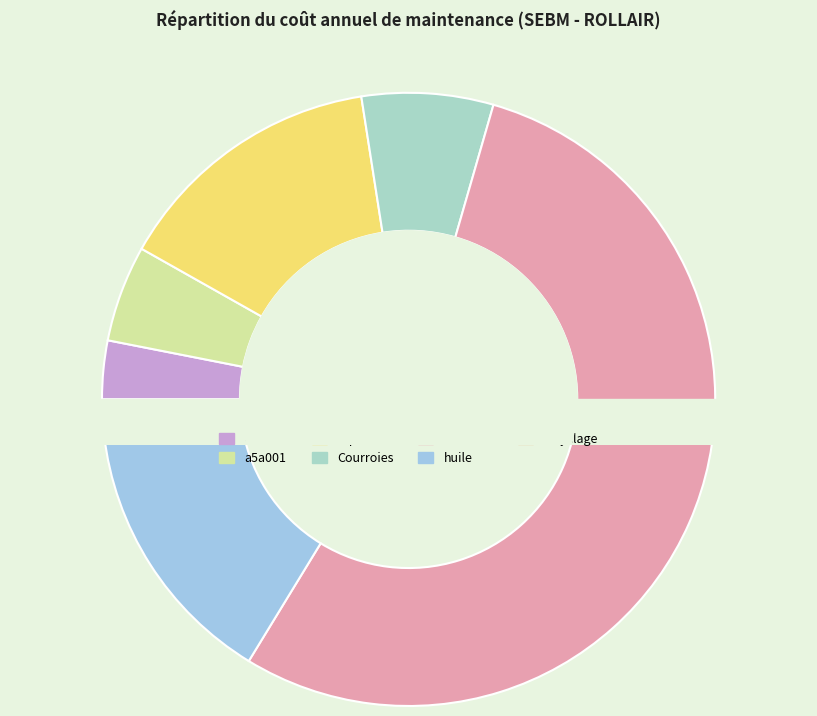

To the nearest percent, what is the difference between the largest and smallest slice percentages?

52%